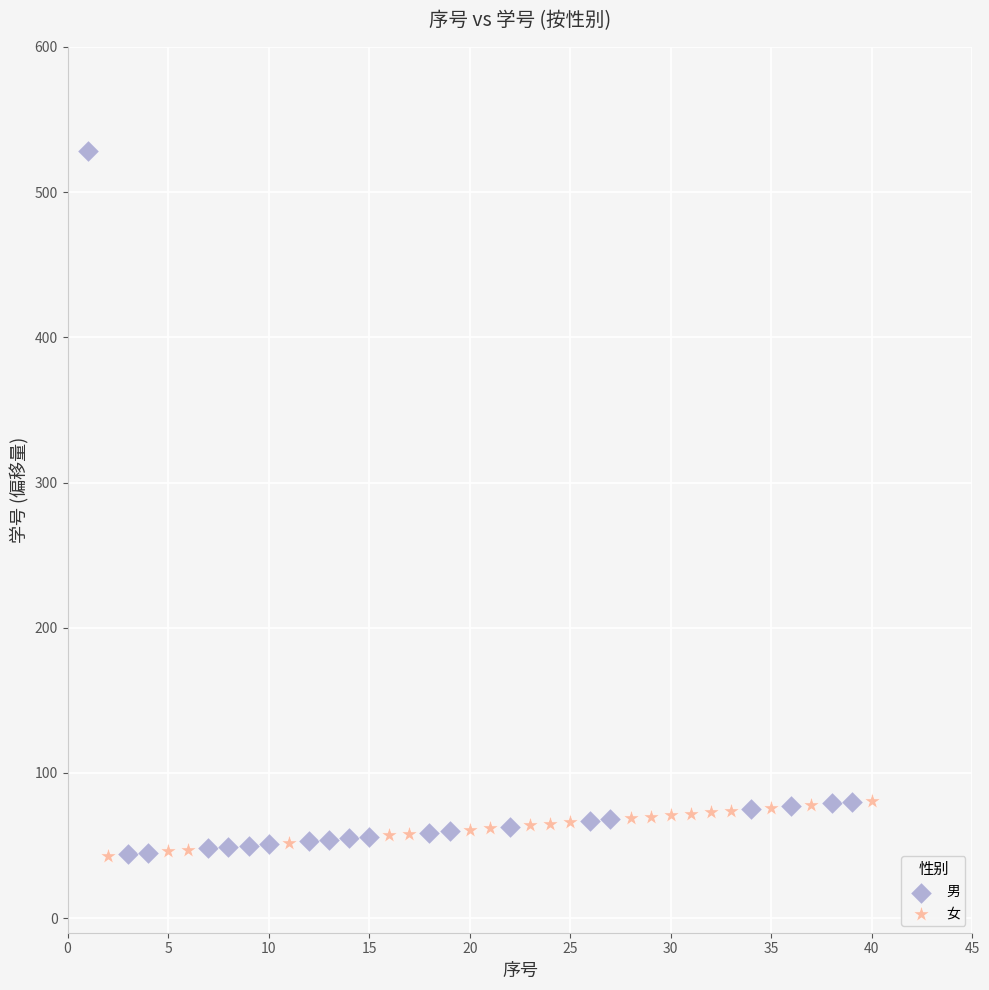

Which series contains the highest Y value?

男